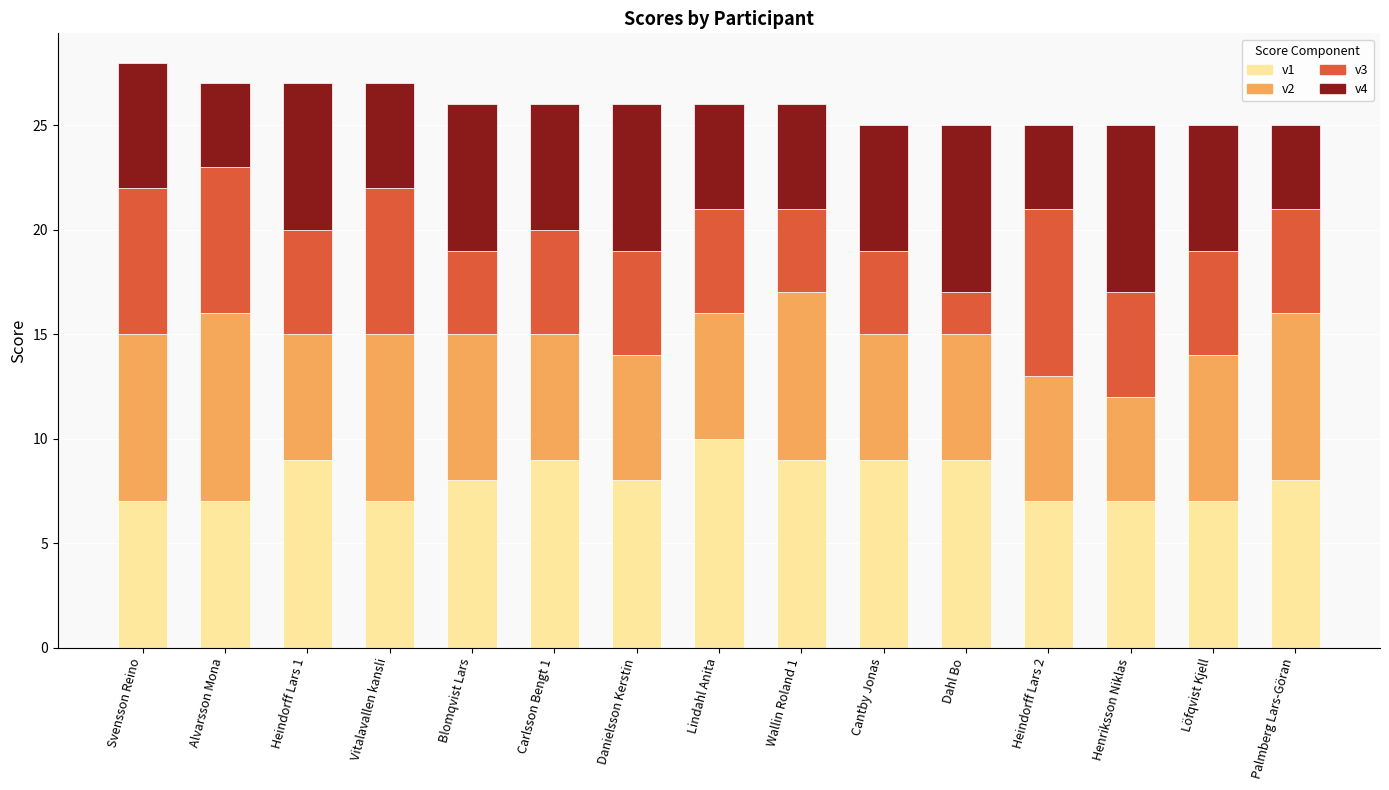

What is the minimum value for v1?

7